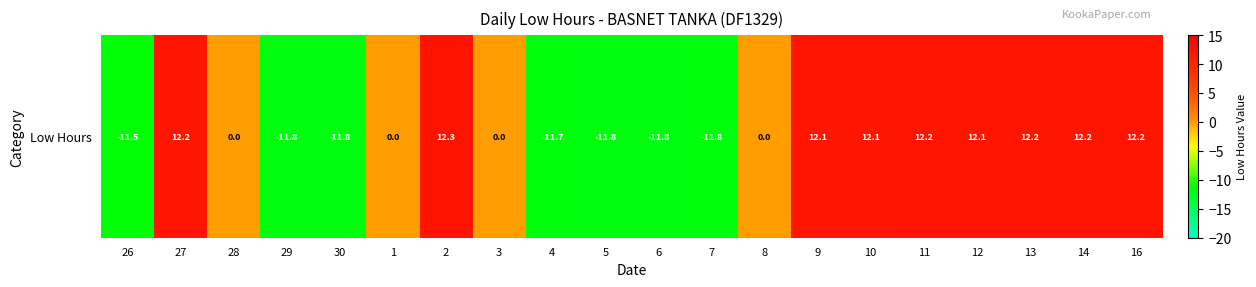

How many data points does each series have?

20